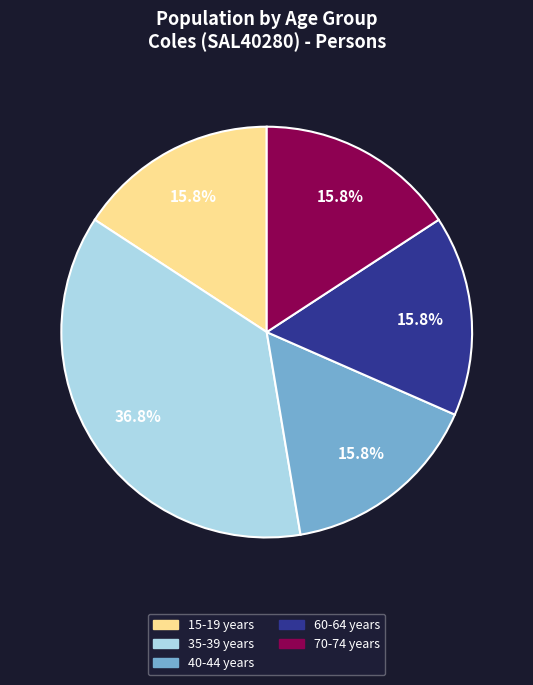

Does any single category account for the majority?

No